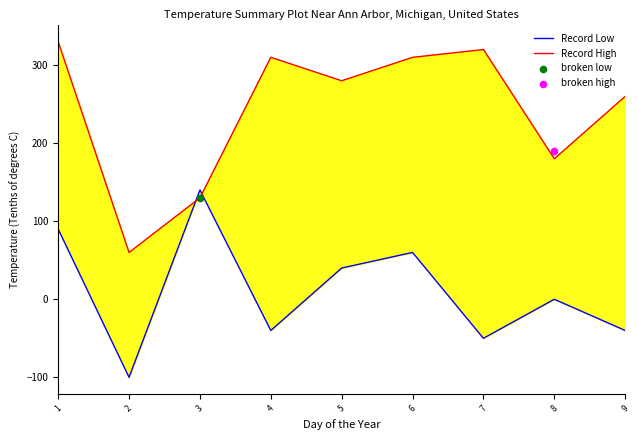

At how many categories does at least one series exceed -73?

9